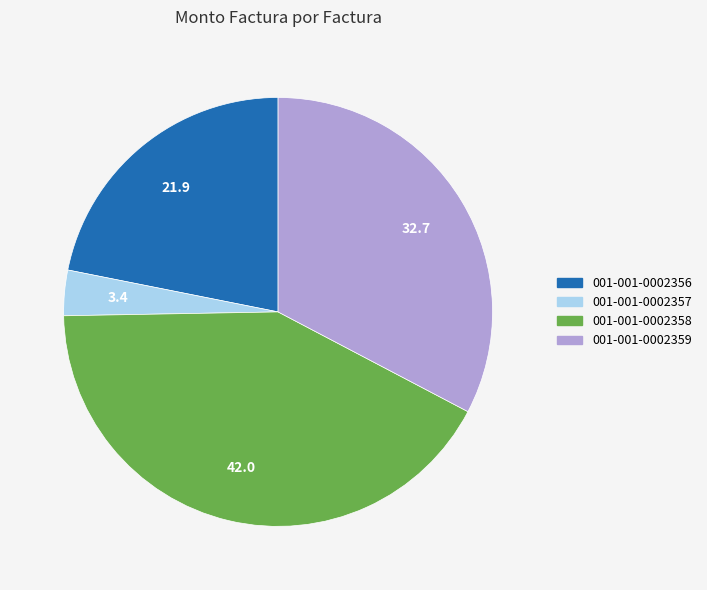

The 001-001-0002358 slice represents 42% of the pie. True or false?

True